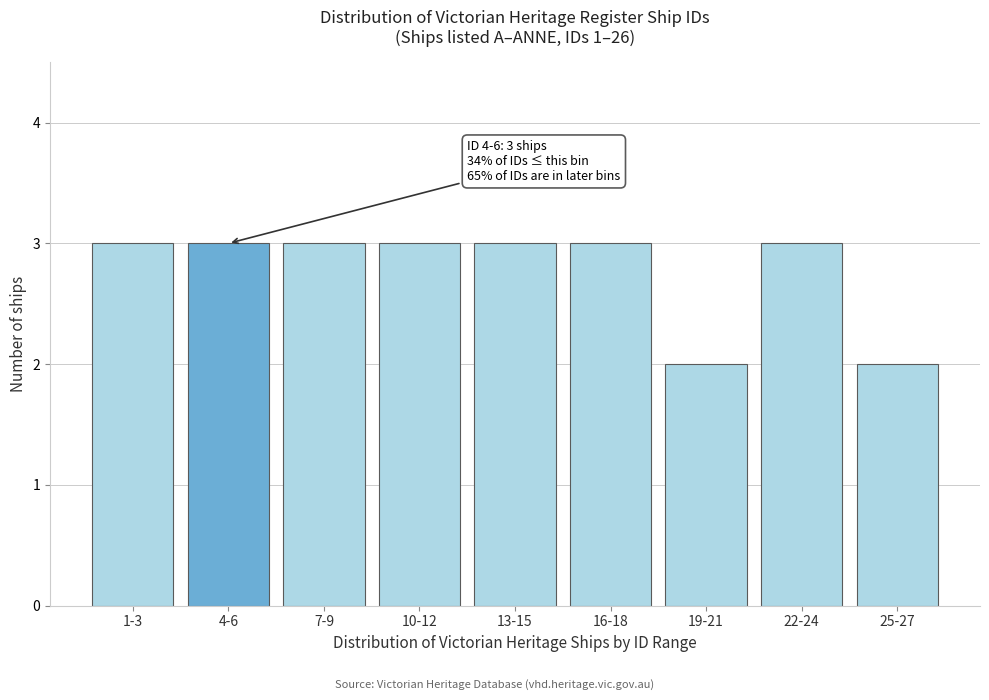

Reading left to right, what are all the values shown in this chart?

1-3=3	4-6=3	7-9=3	10-12=3	13-15=3	16-18=3	19-21=2	22-24=3	25-27=2